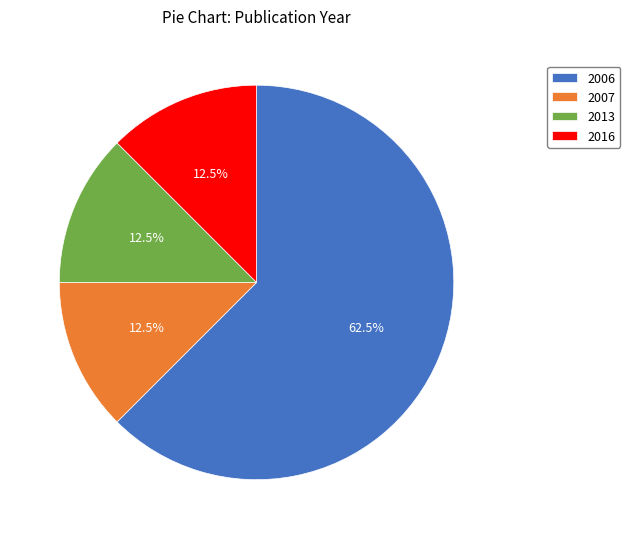

What is the ratio of the value at 2006 to the value at 2013?

5.0